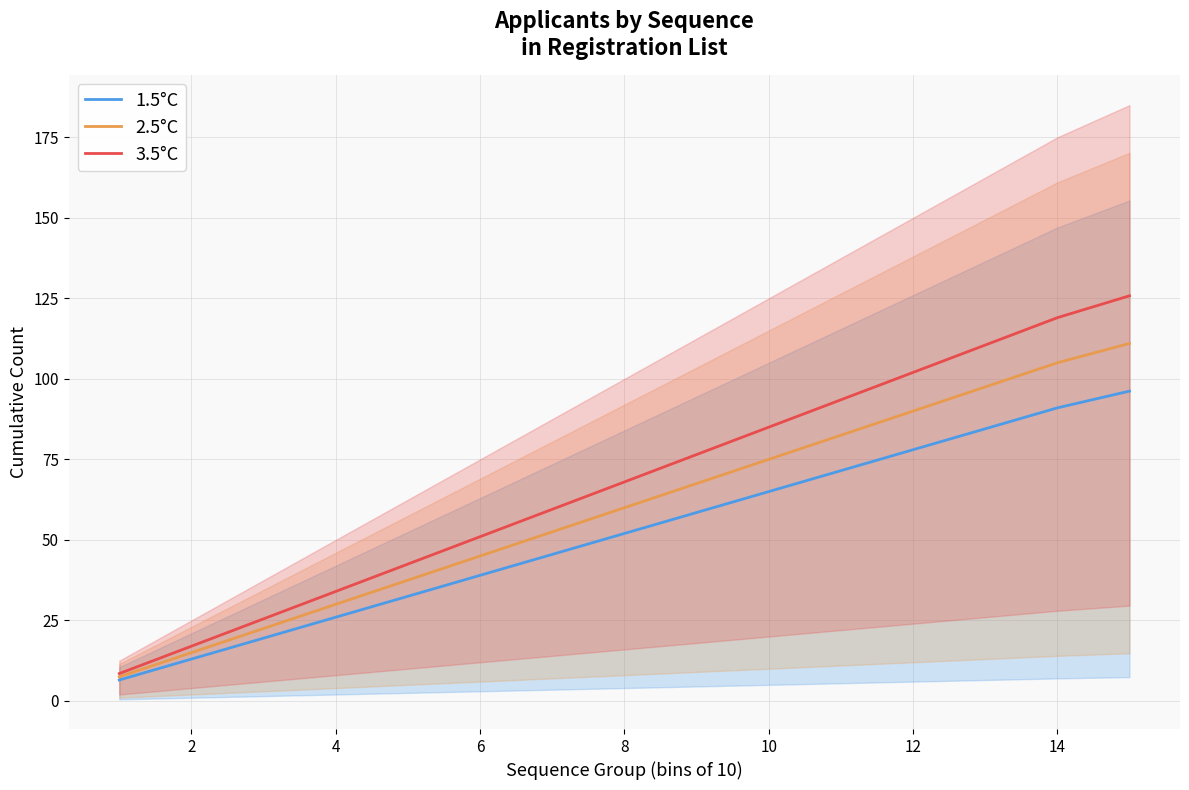

What are all the series names shown in the legend?

1.5°C, 2.5°C, 3.5°C